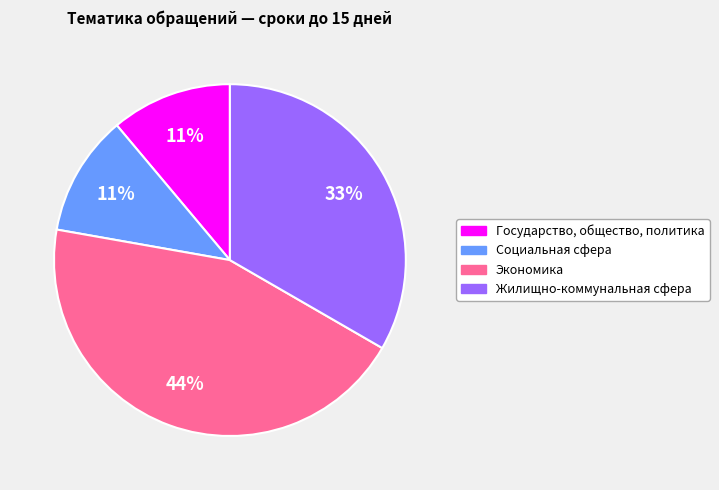

Does any single category account for the majority?

No